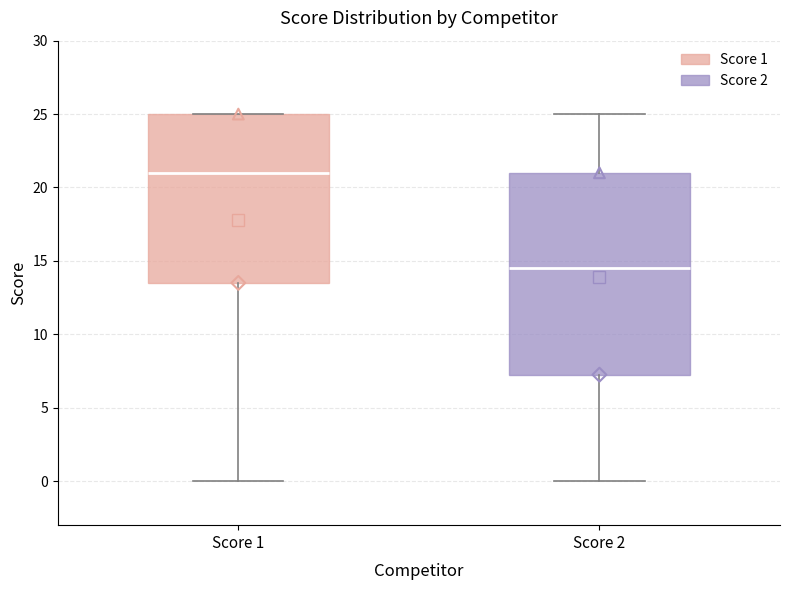

Comparing the boxes themselves (not the whiskers), which one is the tallest?

Score 2